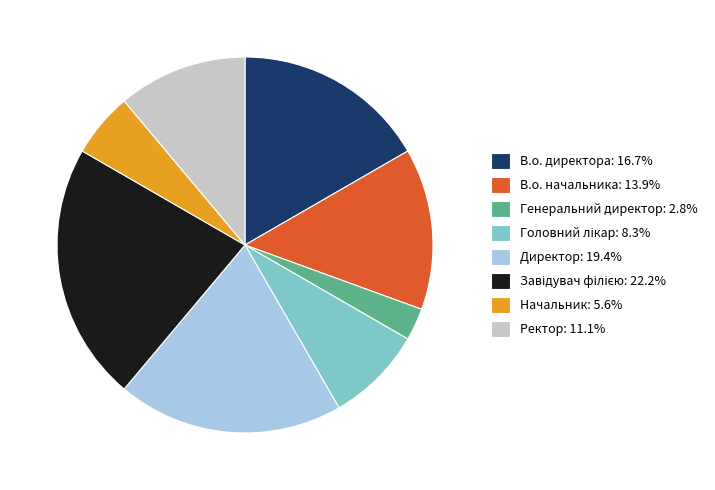

Do В.о. начальника and Ректор together represent more than half of the pie?

No